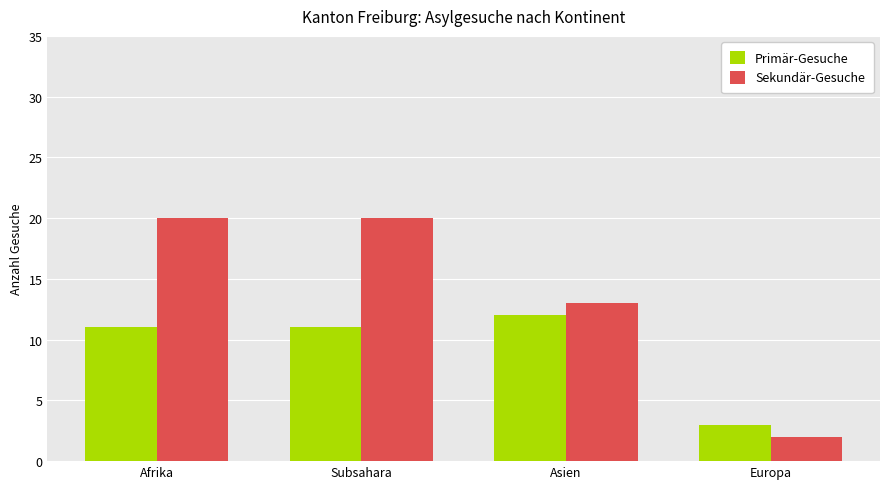

What is the difference between the Primär-Gesuche values at Afrika and Asien?

1